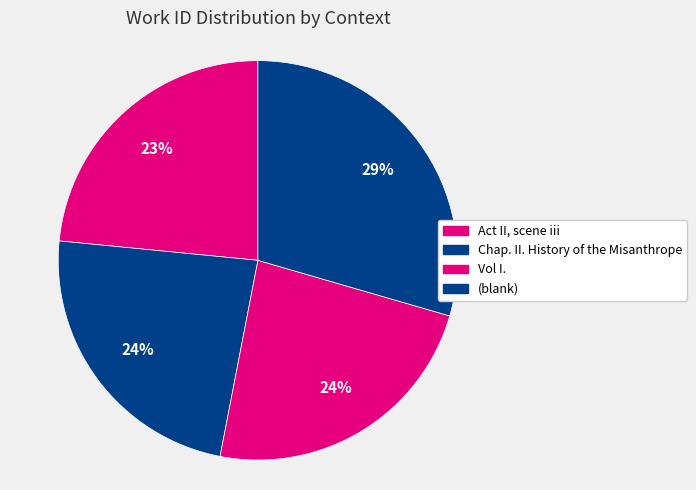

How many segments does this pie chart have?

4